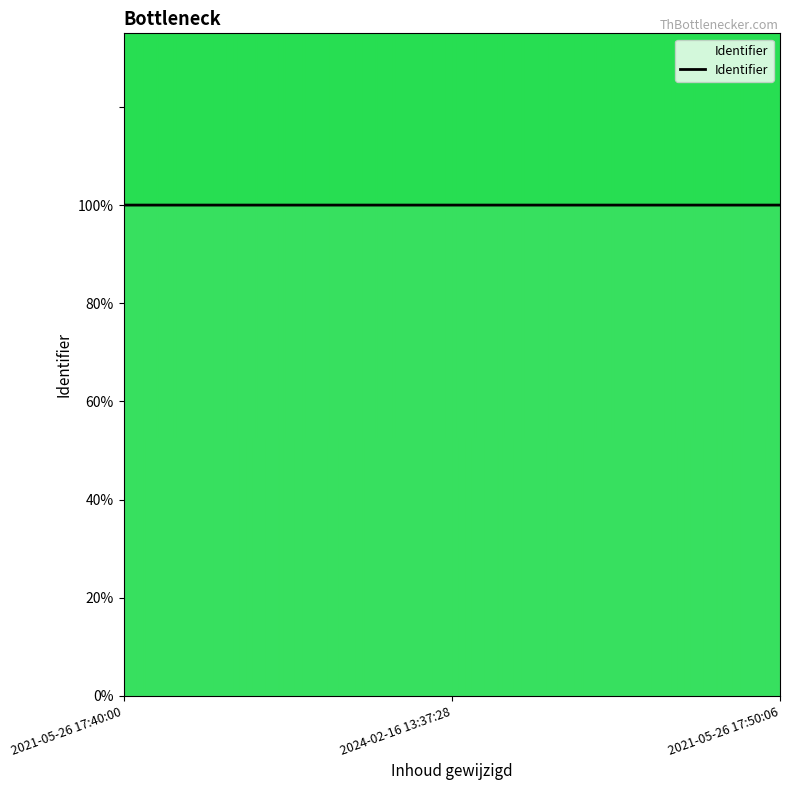

What is the average value?

100.0